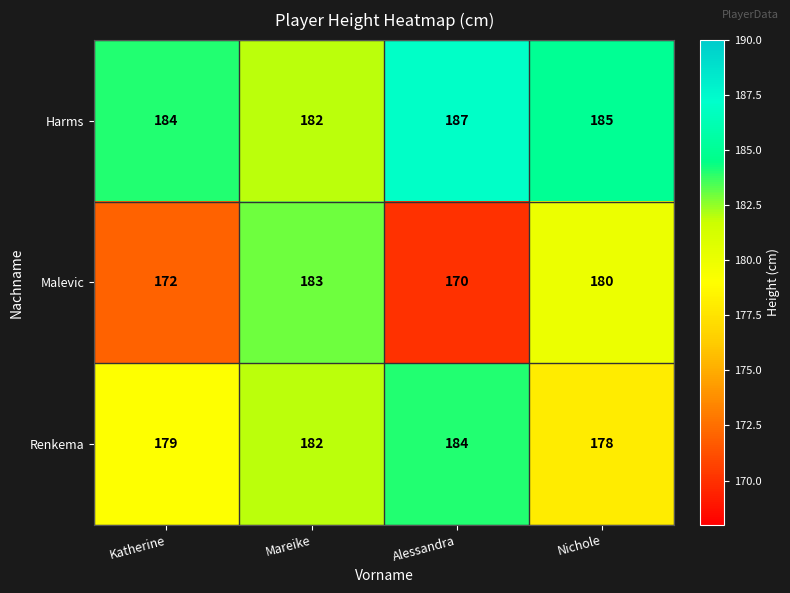

Count the number of data series in this chart.

3